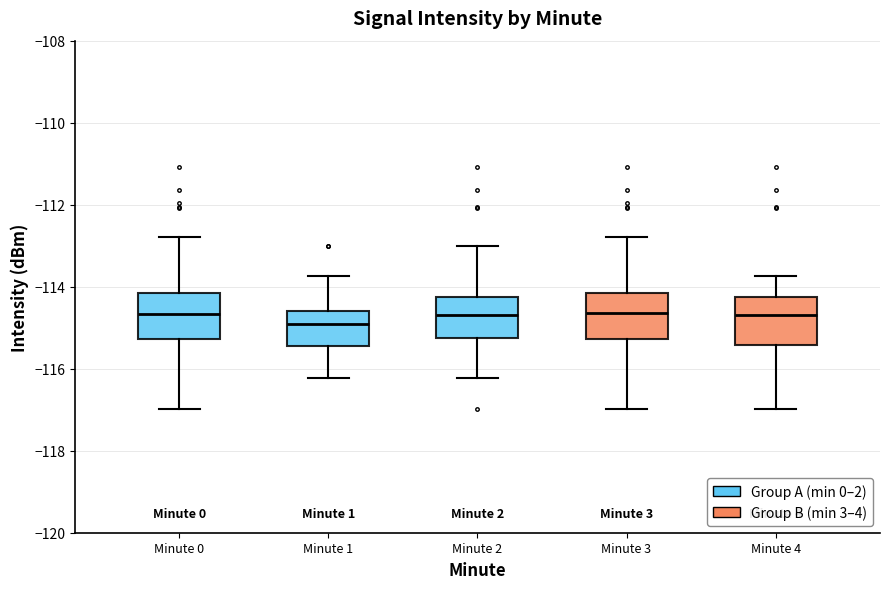

Where is the upper edge of the box for Minute 2 on the y-axis? The values are not printed on the chart, so give them approximately, as read against the axis.

-114.2